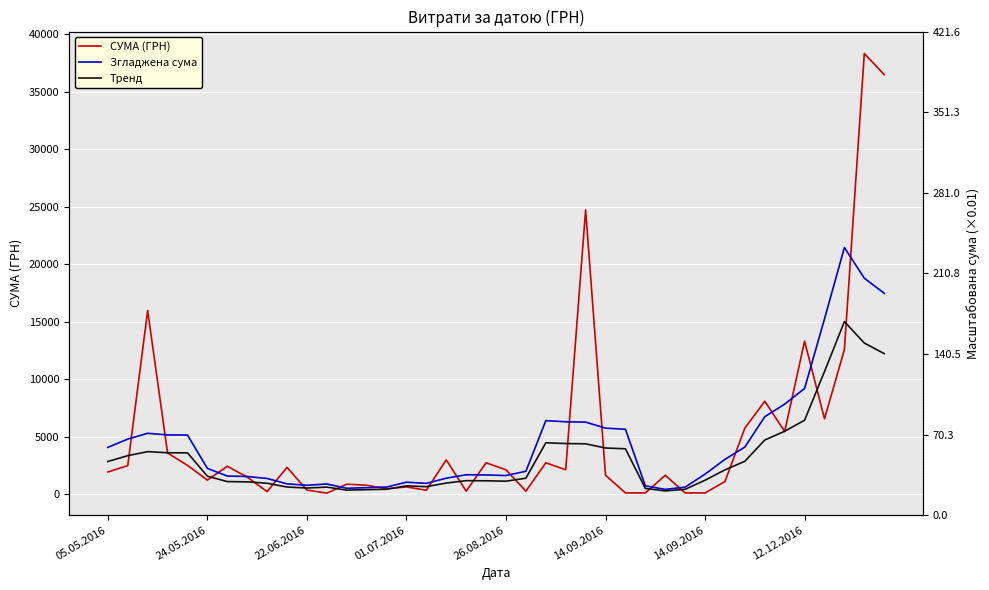

What is the sum of all Згладжена сума values?

184094.4